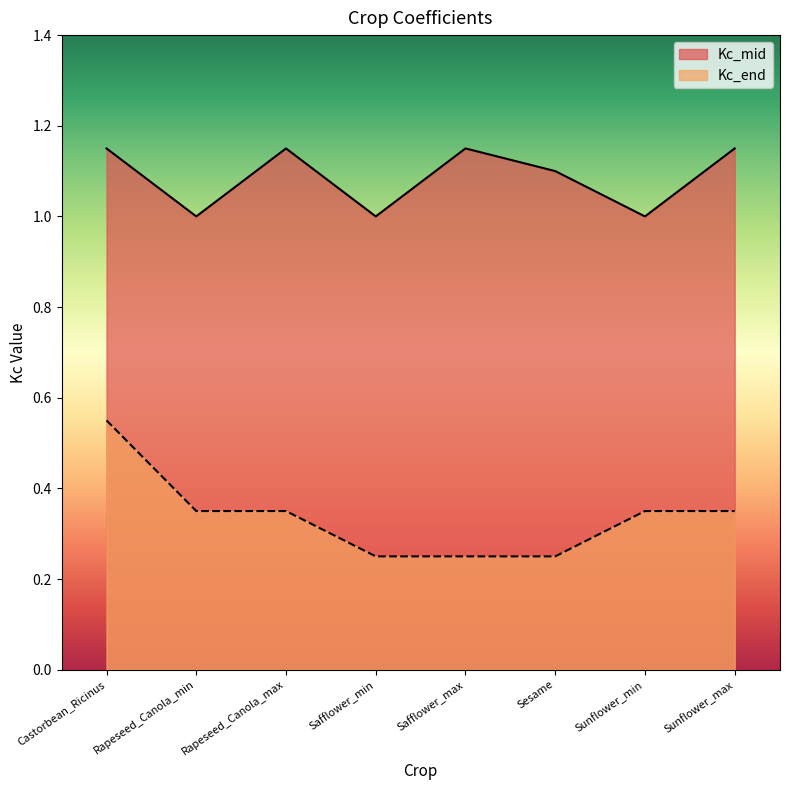

What is the difference between the maximum and minimum values in the Kc_end series?

0.3